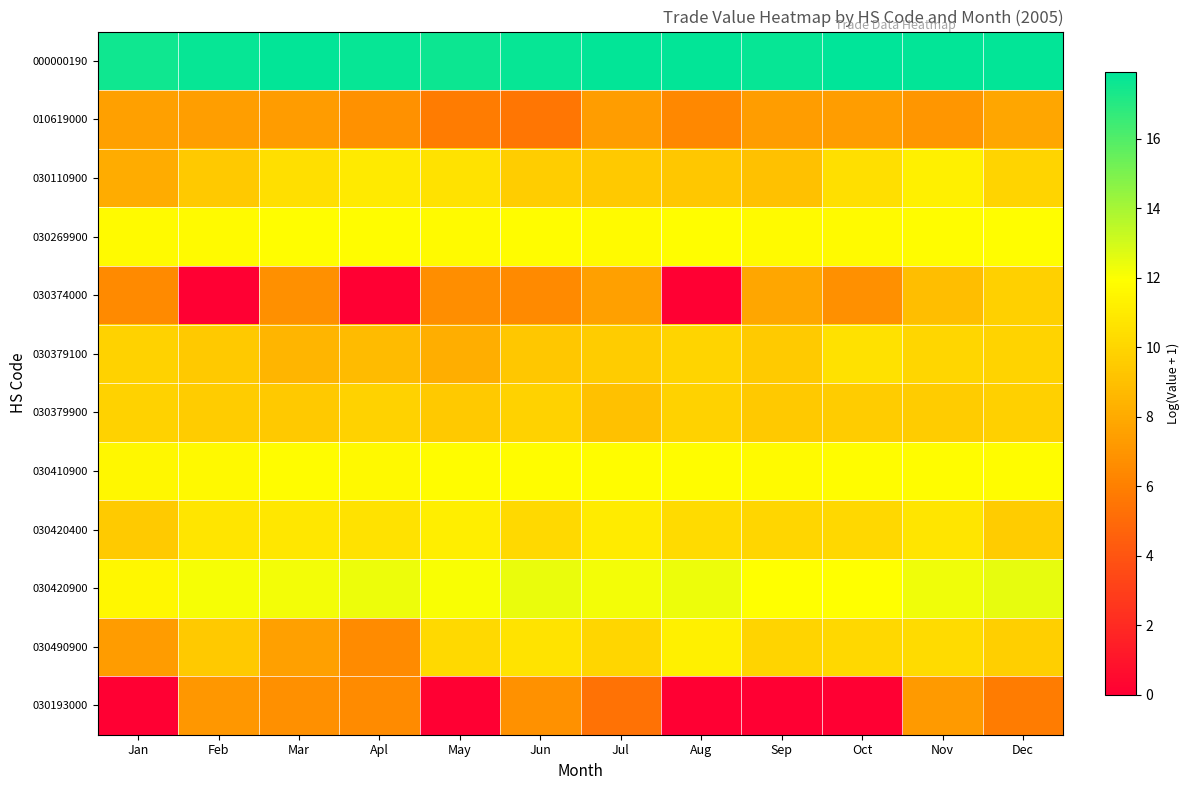

Which label corresponds to the largest value in the chart?

Oct